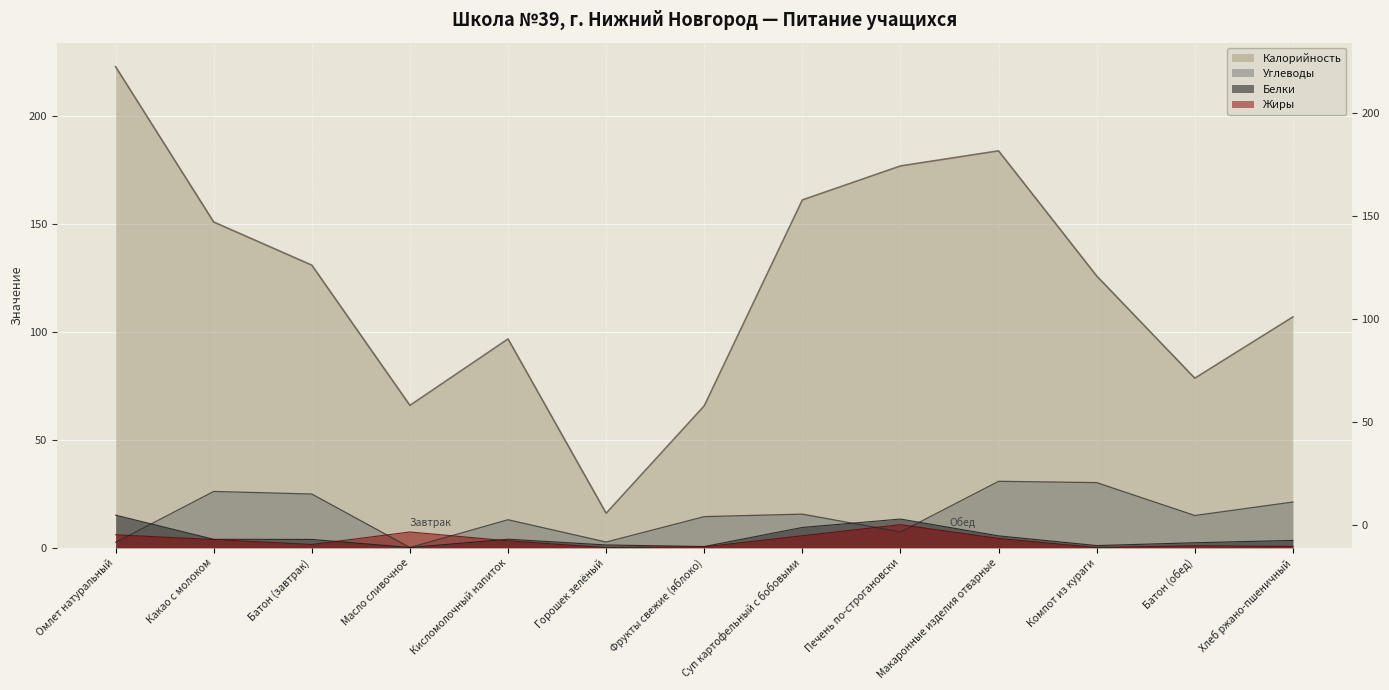

True or false: Жиры has a value of 4.7 at Кисломолочный напиток.

False